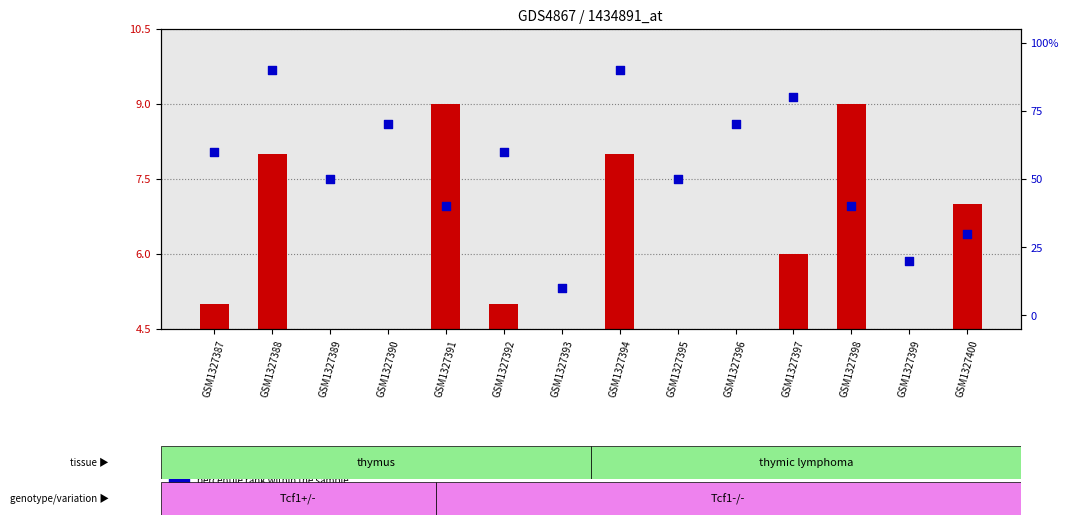

At which category is the sum across all series the highest?

GSM1327388